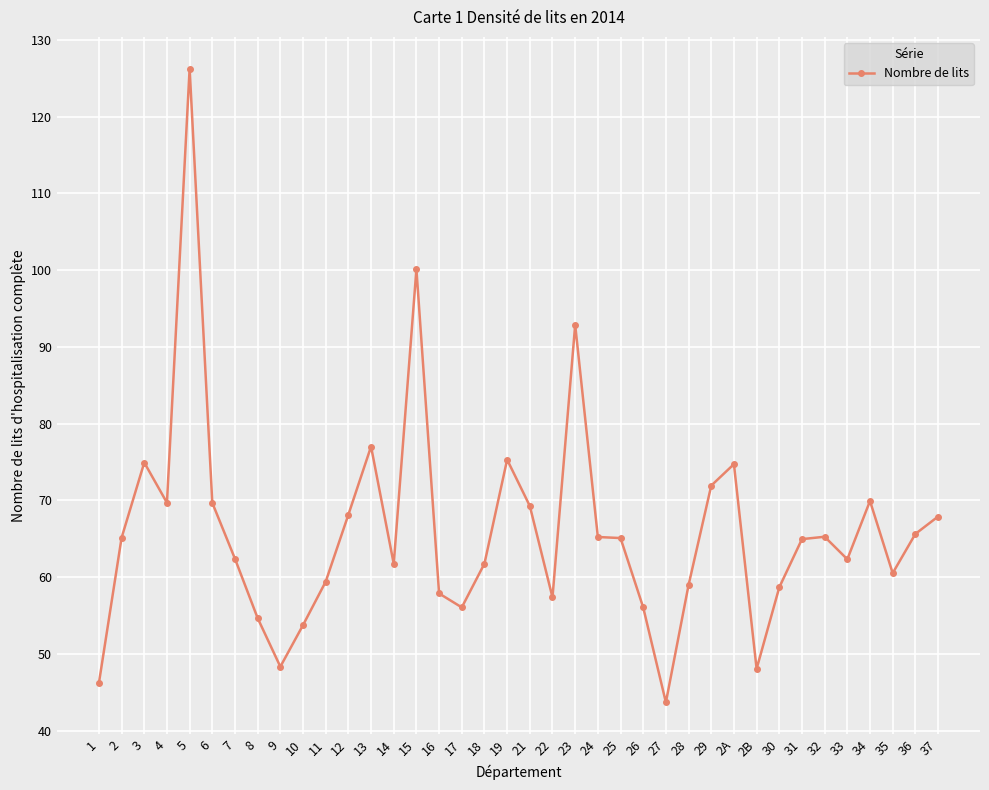

At which category does the chart reach its minimum across all series?

27